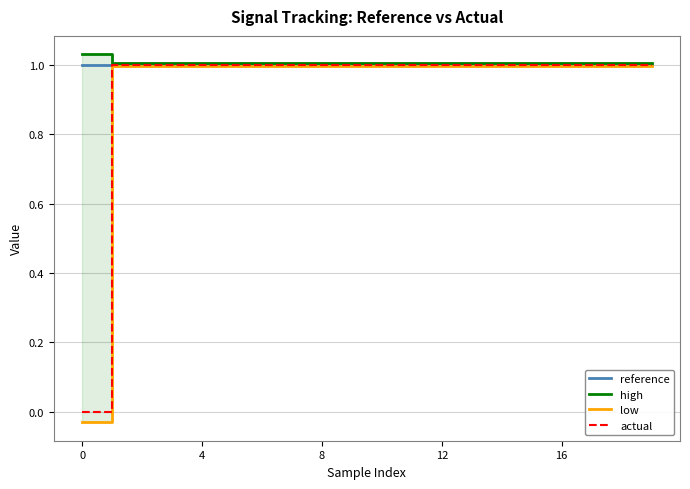

List the series in order of their peak value, lowest first.

low, reference, actual, high